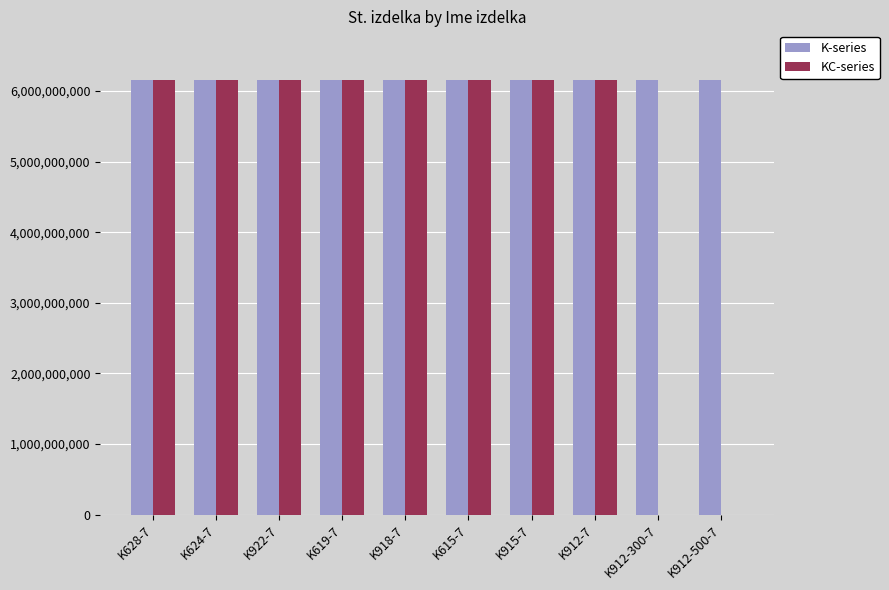

Which series has the largest total across all categories?

K-series